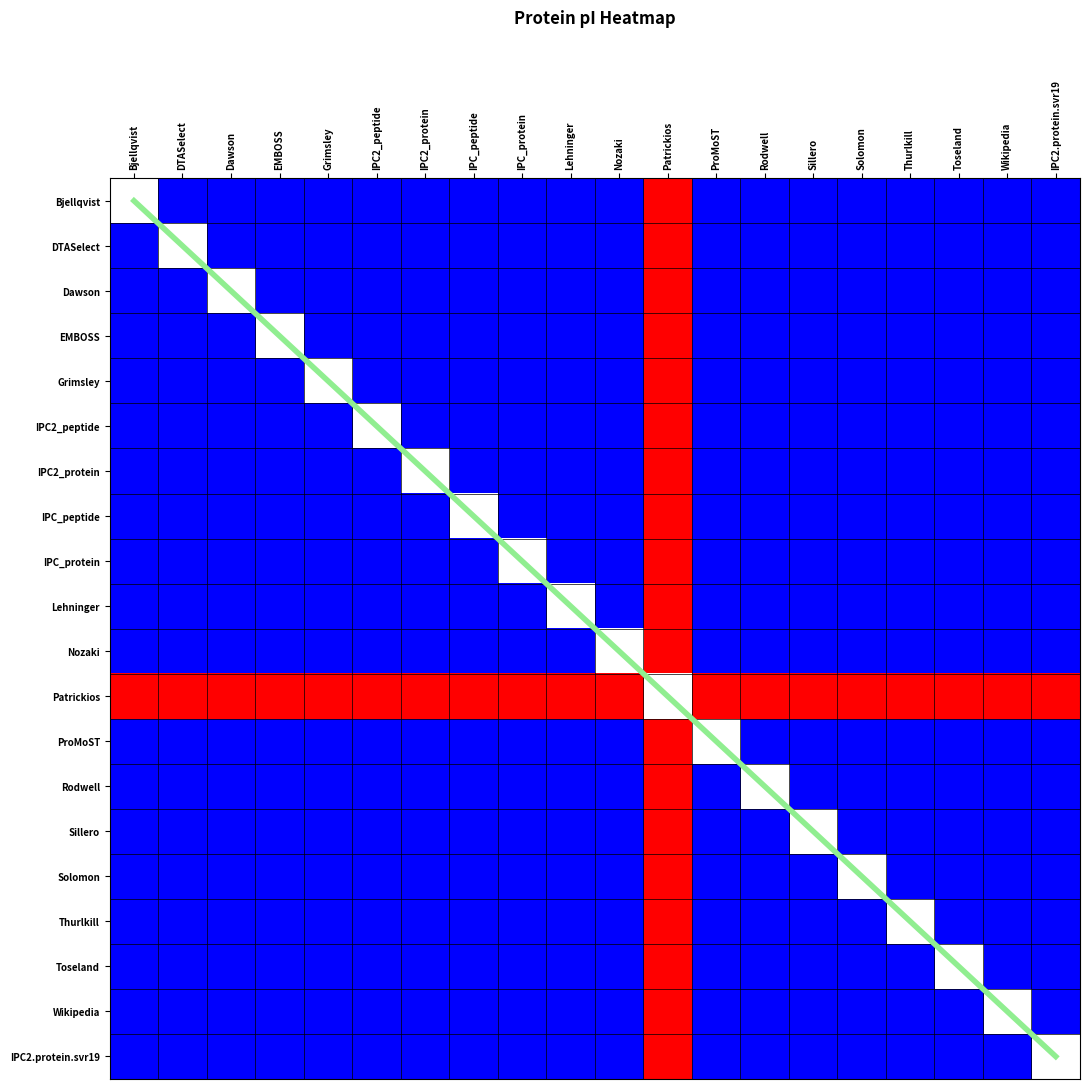

What is the difference between the maximum and minimum values in the IPC_peptide series?

3.1